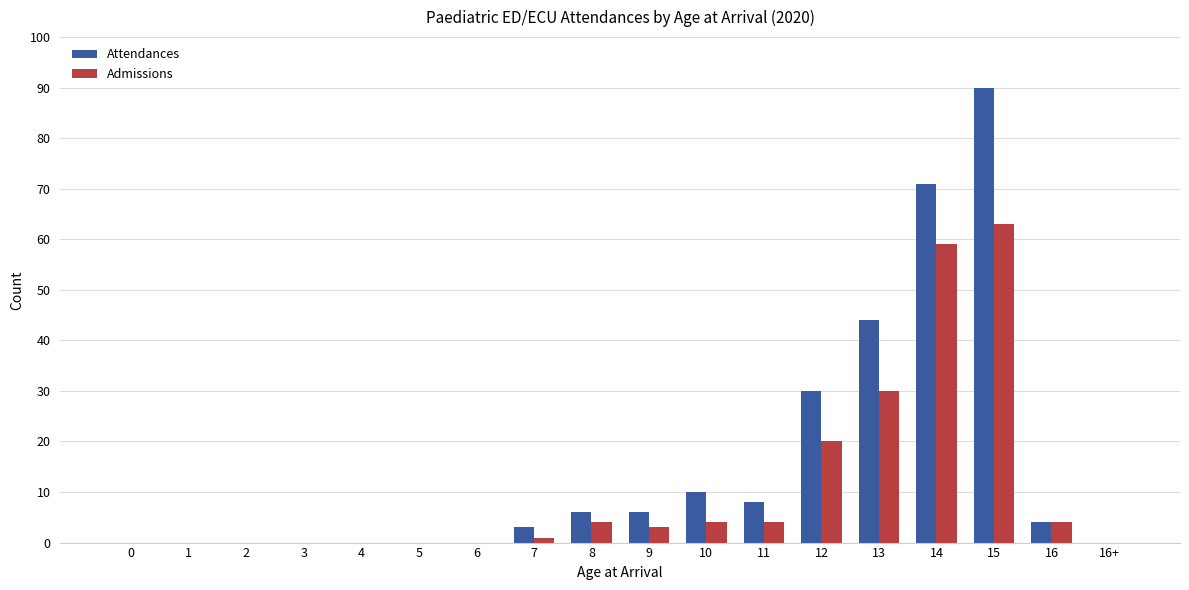

What is the sum of all Attendances values?

272